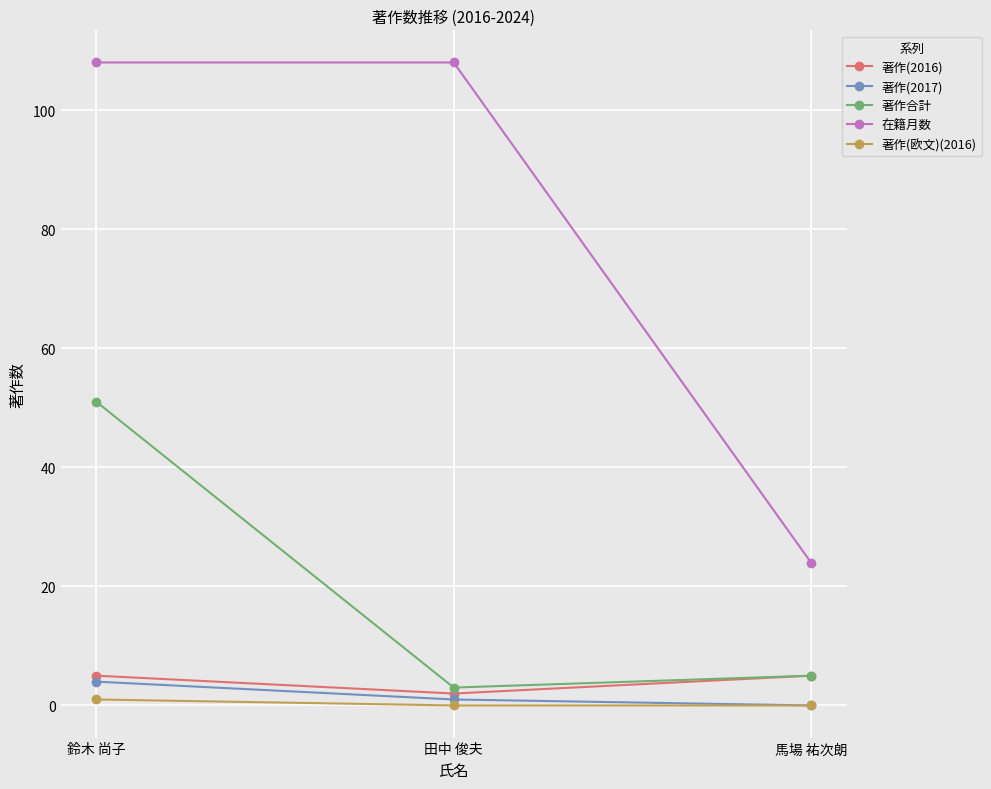

What are all the series names shown in the legend?

著作(2016), 著作(2017), 著作合計, 在籍月数, 著作(欧文)(2016)